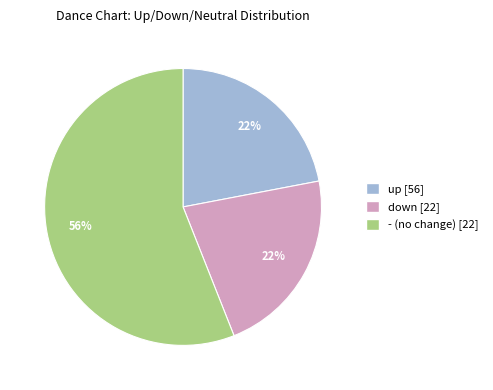

Count the number of slices in the pie.

3